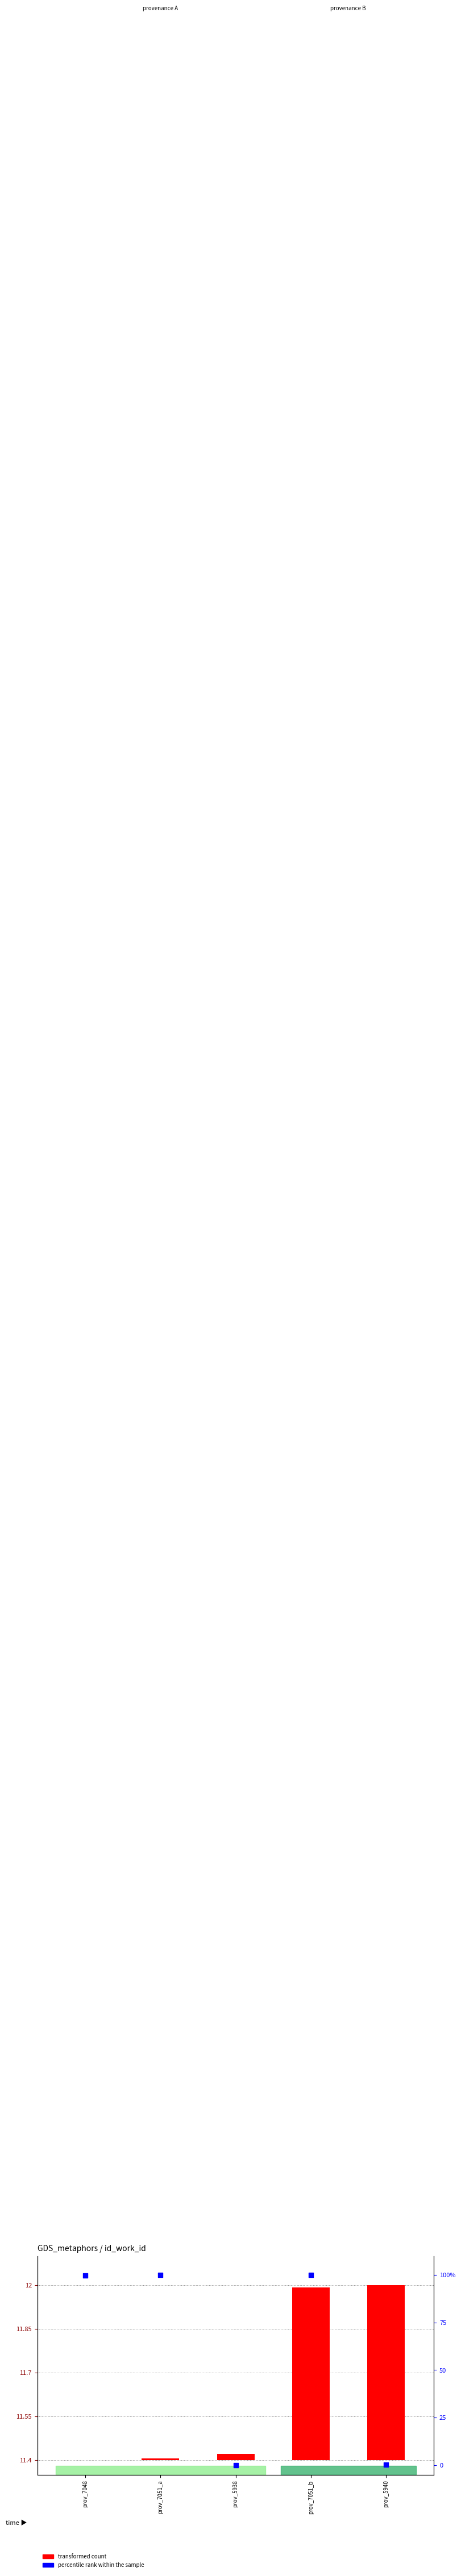

What are all the series names shown in the legend?

transformed count, percentile rank within the sample